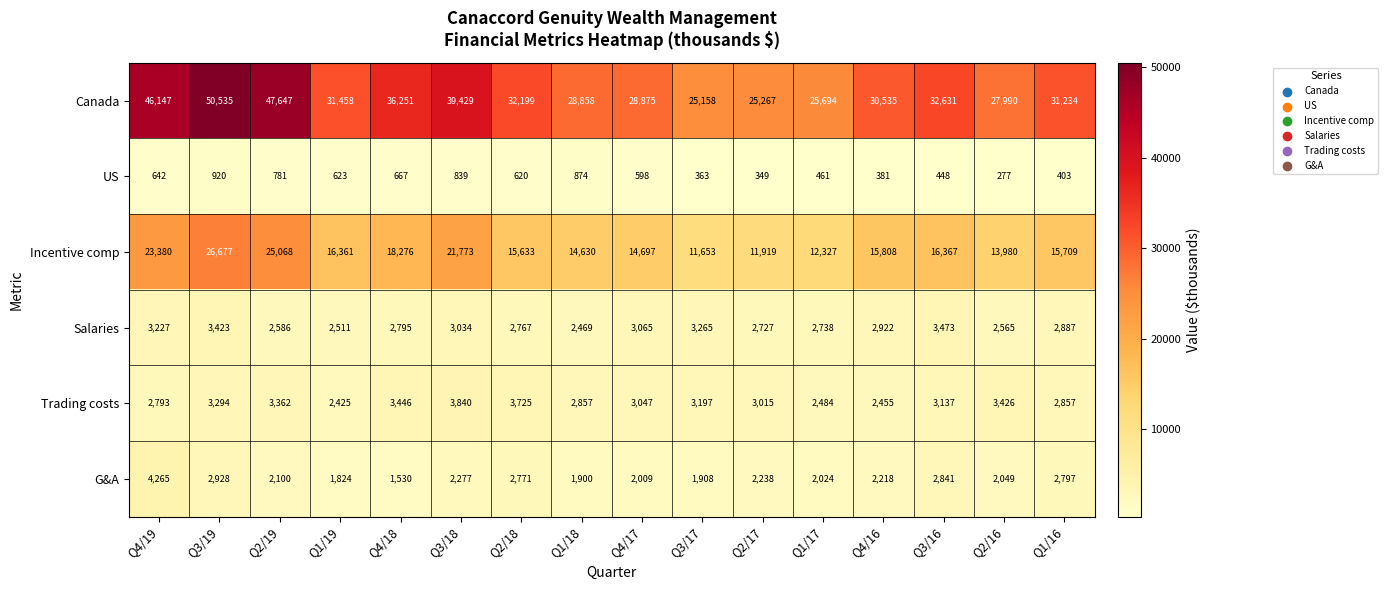

What is the sum of all Salaries values?

46454